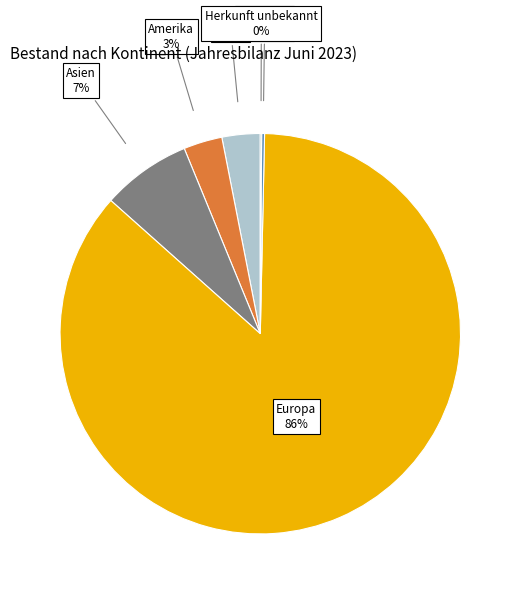

What percentage is the Amerika 3% slice, to the nearest percent?

3%